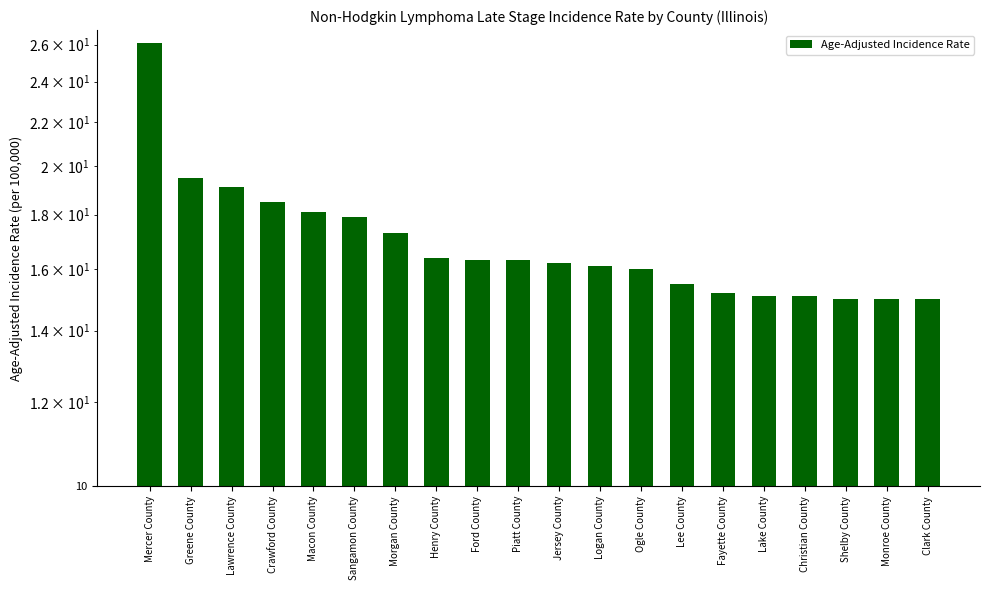

Reading left to right, transcribe all the data shown in this chart.

26.1	19.5	19.1	18.5	18.1	17.9	17.3	16.4	16.3	16.3	16.2	16.1	16.0	15.5	15.2	15.1	15.1	15.0	15.0	15.0